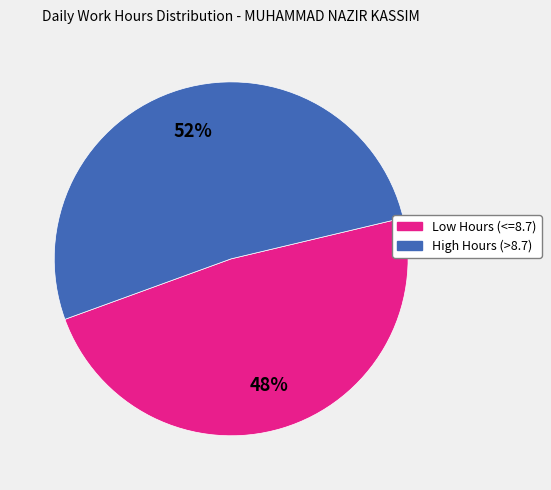

Which has a higher value, High Hours (>8.7) or Low Hours (<=8.7)?

High Hours (>8.7)